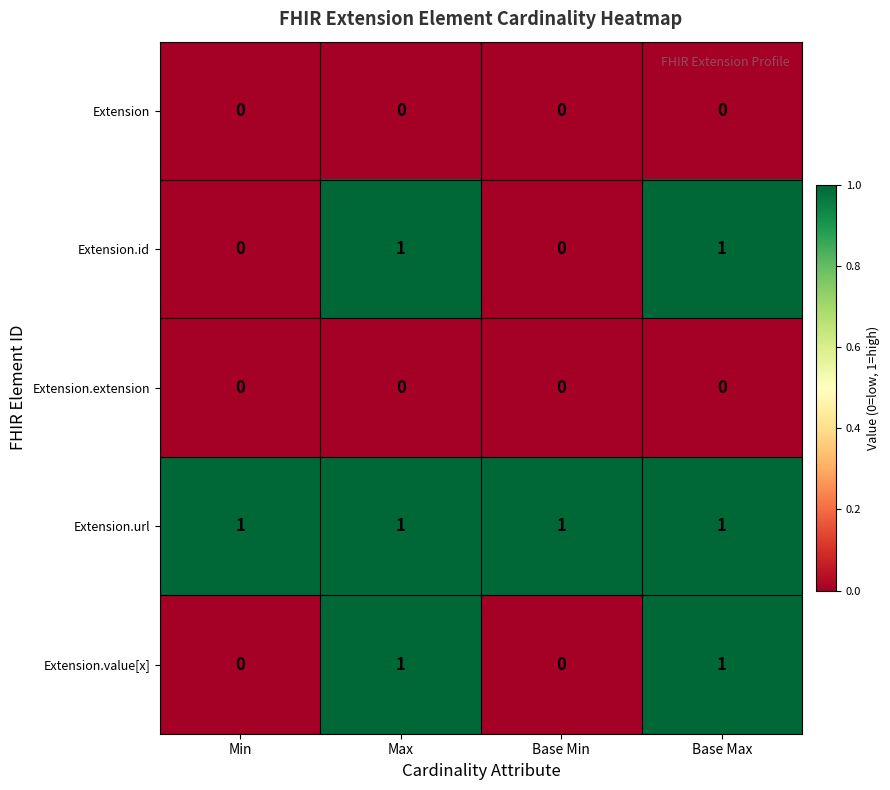

The value of Extension.id at Max is 1. True or false?

True